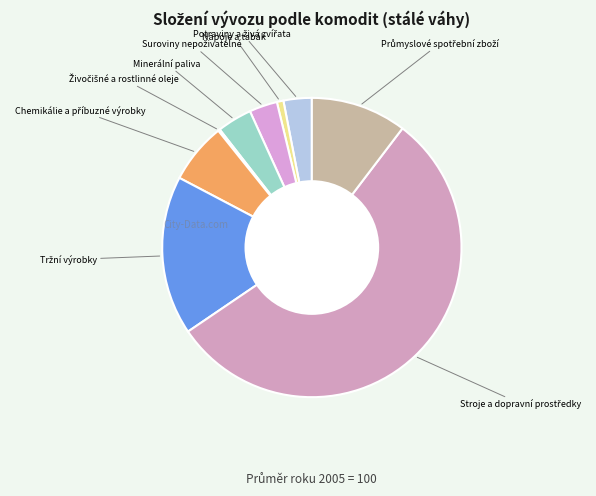

Rank the categories by value from lowest to highest.

Živočišné a rostlinné oleje, Nápoje a tabák, Suroviny nepoživatelné, Potraviny a živá zvířata, Minerální paliva, Chemikálie a příbuzné výrobky, Průmyslové spotřební zboží, Tržní výrobky, Stroje a dopravní prostředky